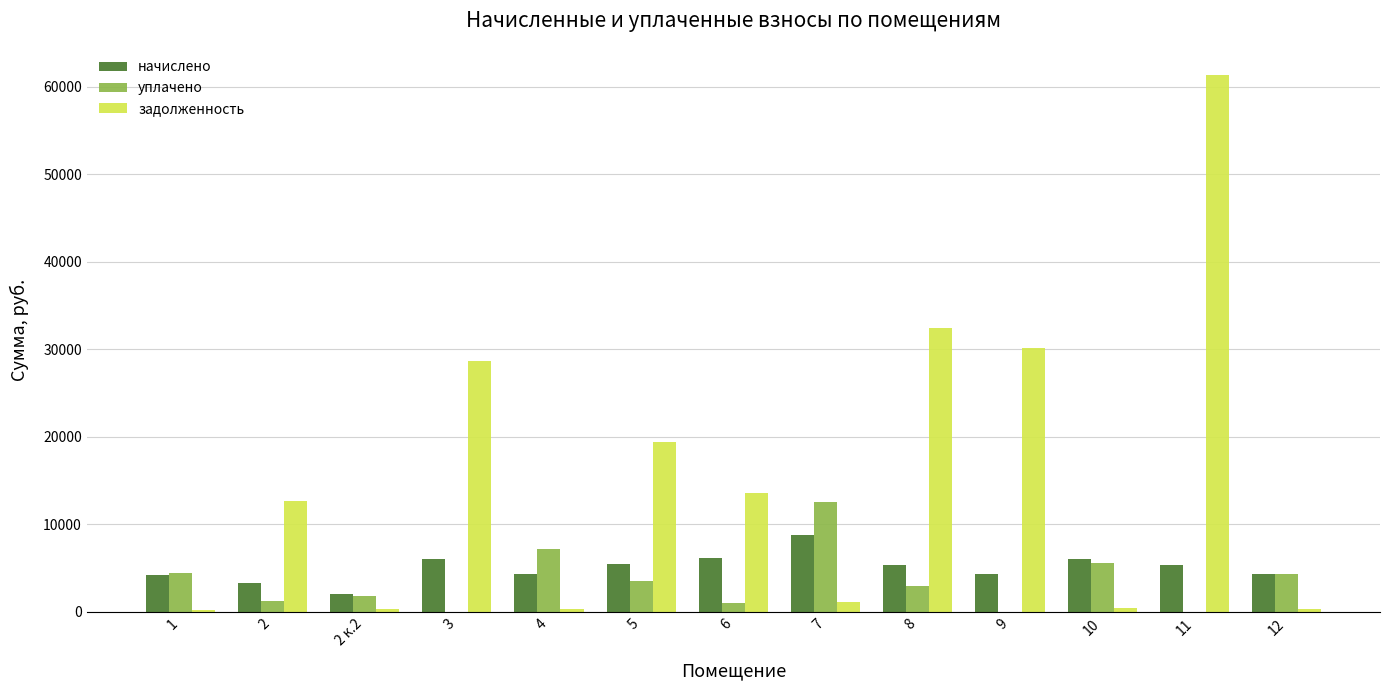

Which series has the largest total across all categories?

задолженность